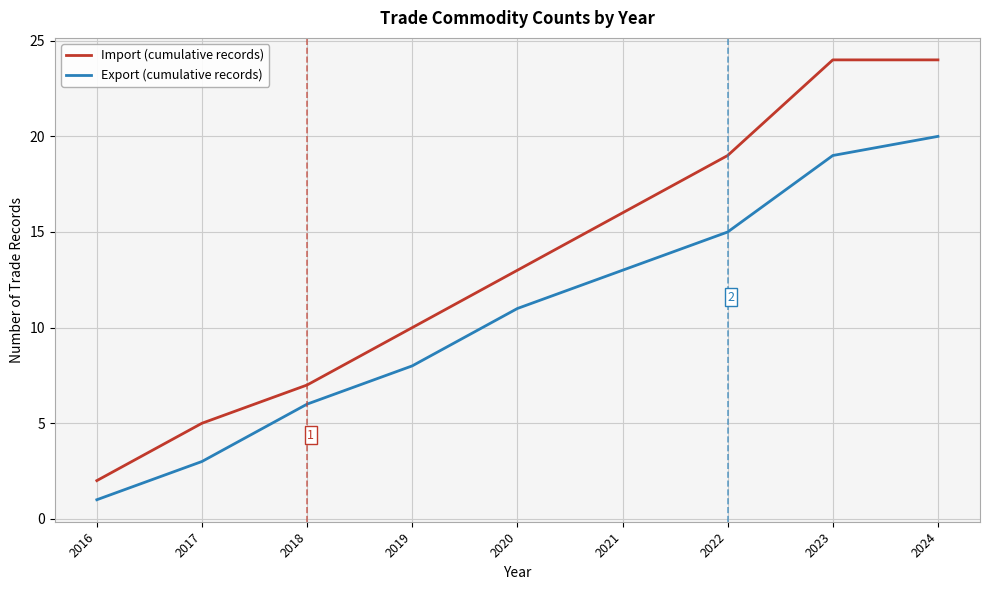

True or false: Export (cumulative records) has more than 0 points higher than both neighbors.

False